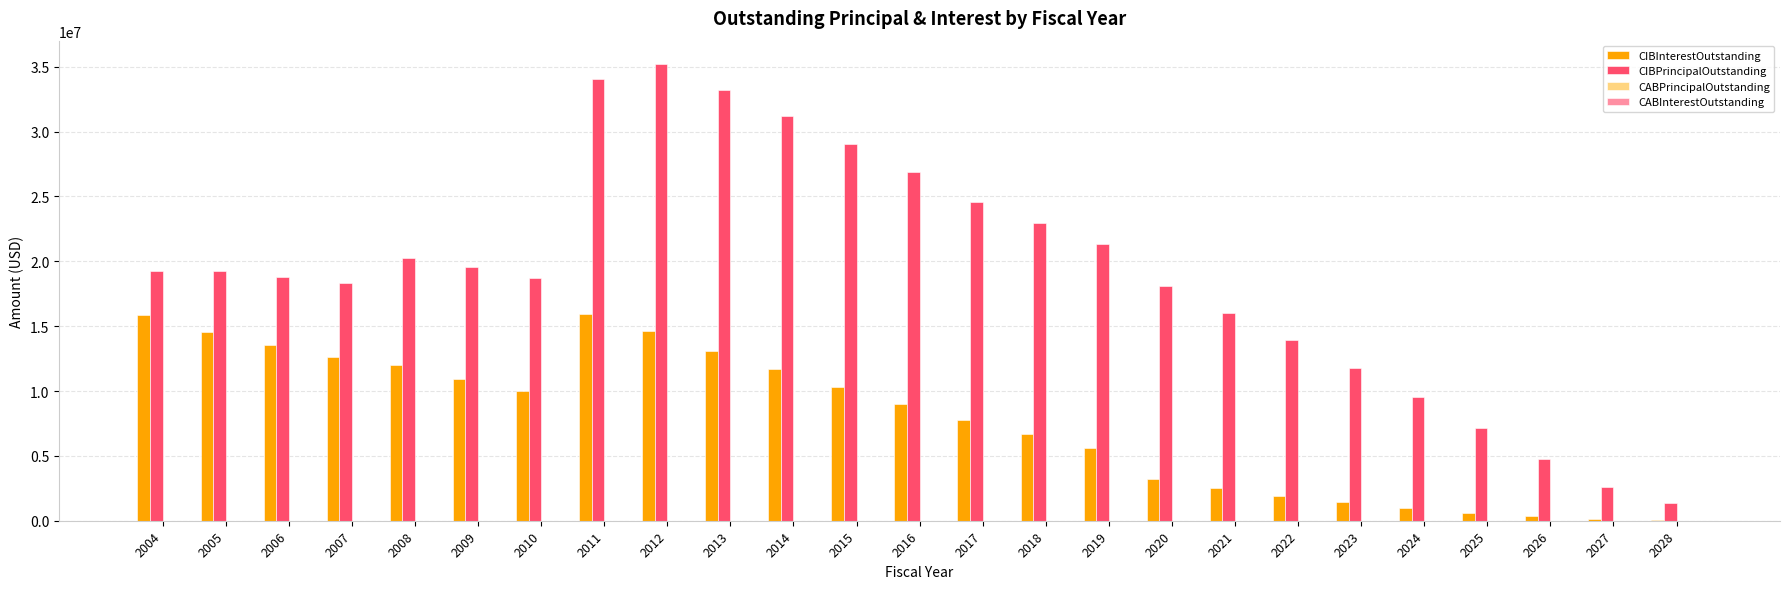

Between 2009 and 2011, which series saw the biggest shift?

CIBPrincipalOutstanding